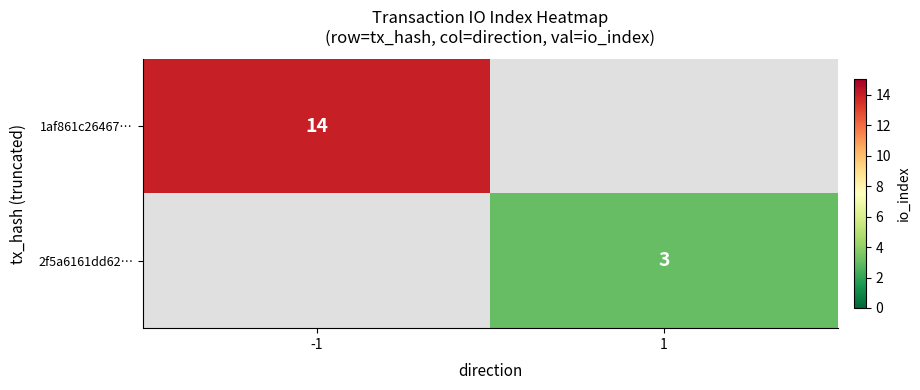

Is it true that 1af861c26467… equals 14 at -1?

True